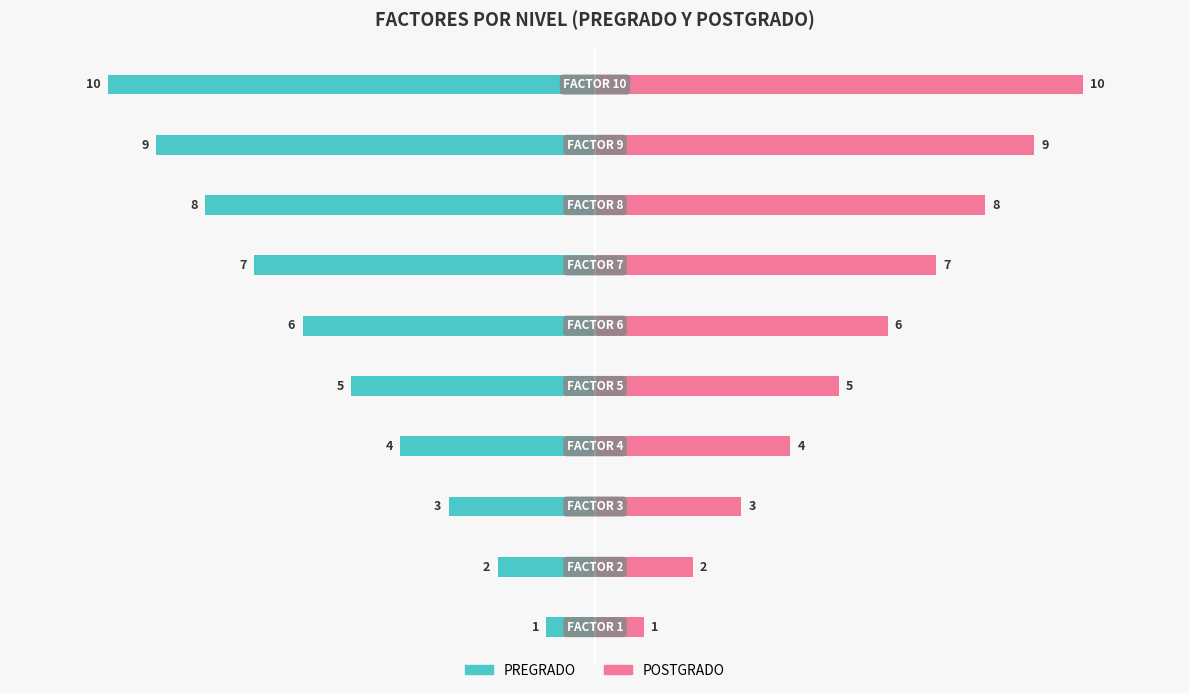

Reading right to left, list all the values displayed in this chart.

PREGRADO: -10	-9	-8	-7	-6	-5	-4	-3	-2	-1
POSTGRADO: 10	9	8	7	6	5	4	3	2	1